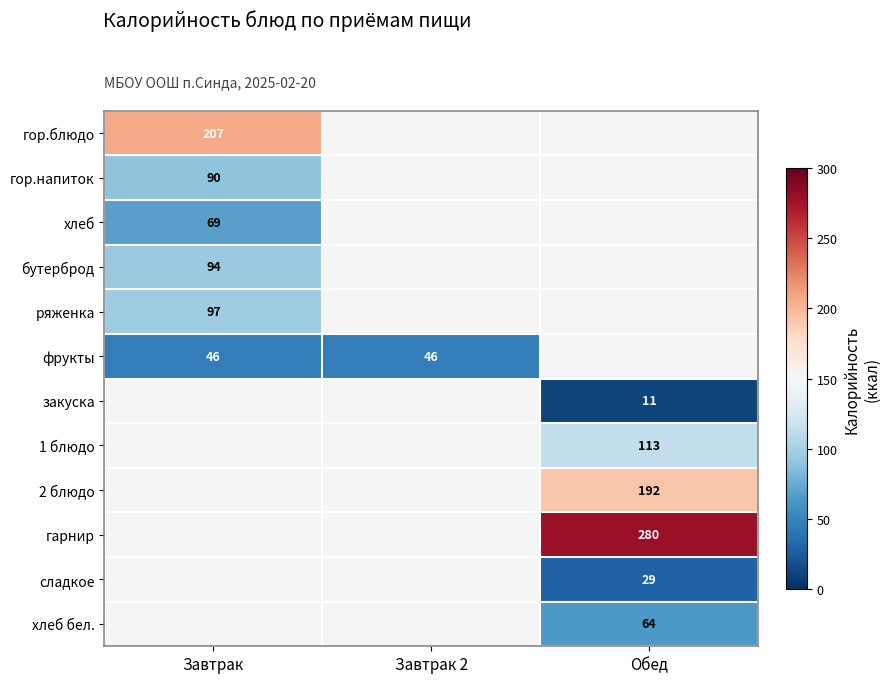

The value of ряженка at Завтрак is 32. True or false?

False